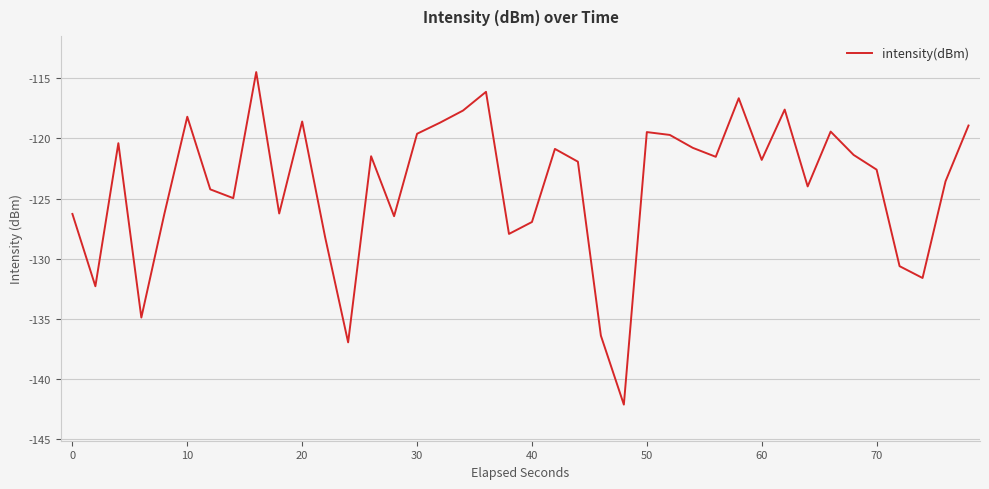

What is the greatest value displayed?

-114.5